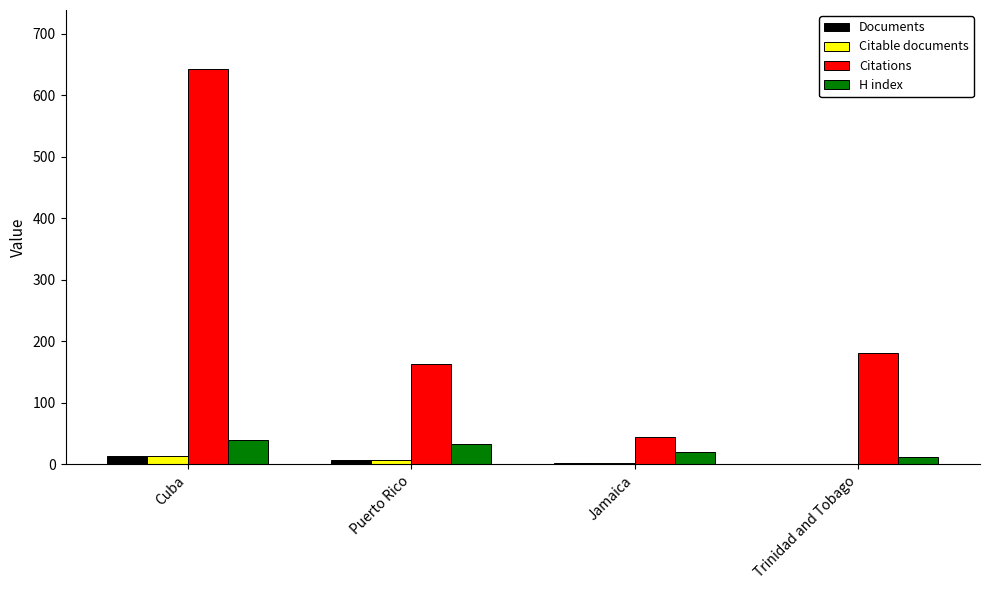

The H index series shows 40 at Cuba. True or false?

True